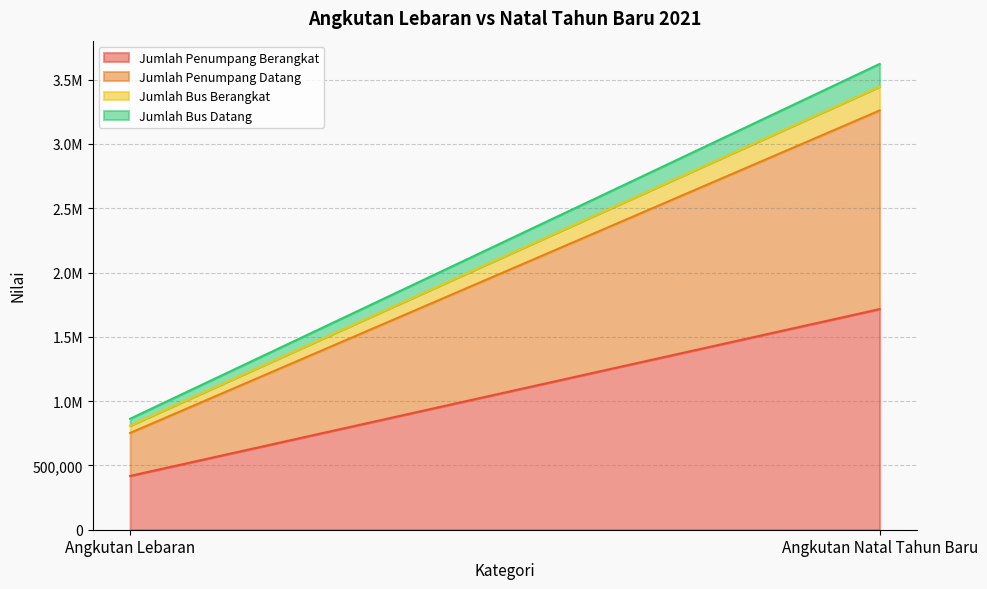

Rank the series at Angkutan Lebaran from highest to lowest value.

Jumlah Penumpang Berangkat, Jumlah Penumpang Datang, Jumlah Bus Berangkat, Jumlah Bus Datang